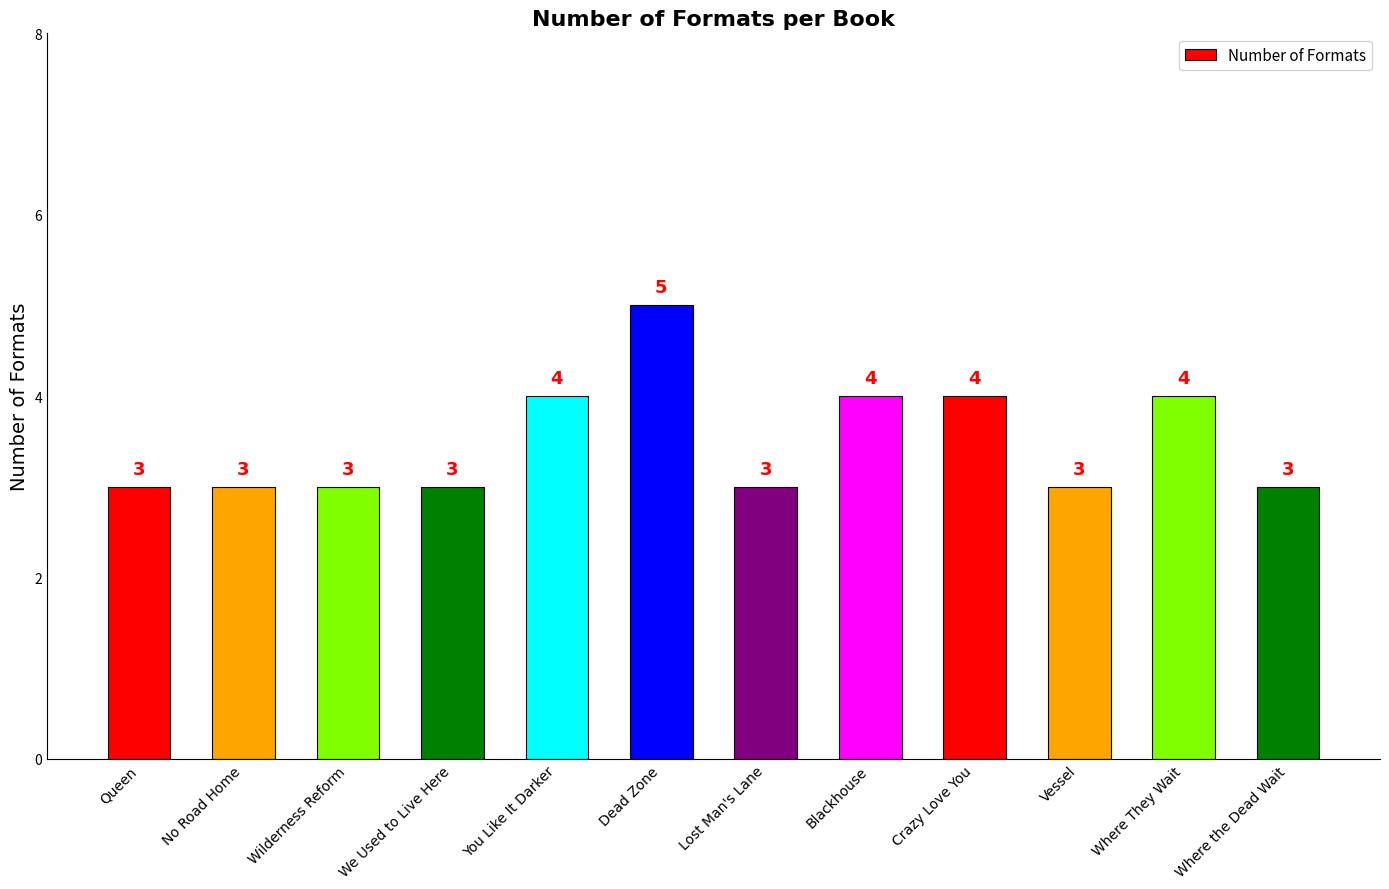

True or false: the data shows 6 at Where They Wait.

False